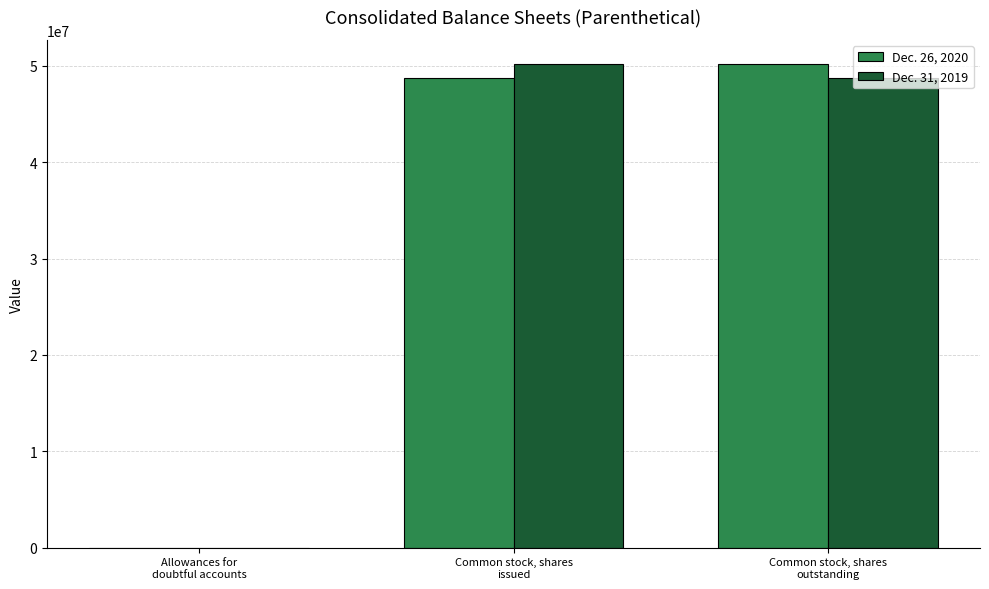

What are all the series names shown in the legend?

Dec. 26, 2020, Dec. 31, 2019